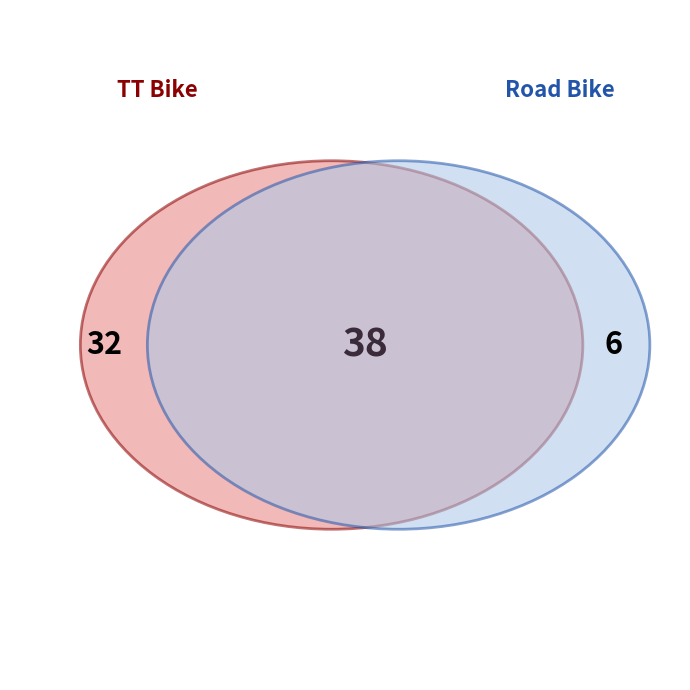

Does any single category account for the majority?

Yes